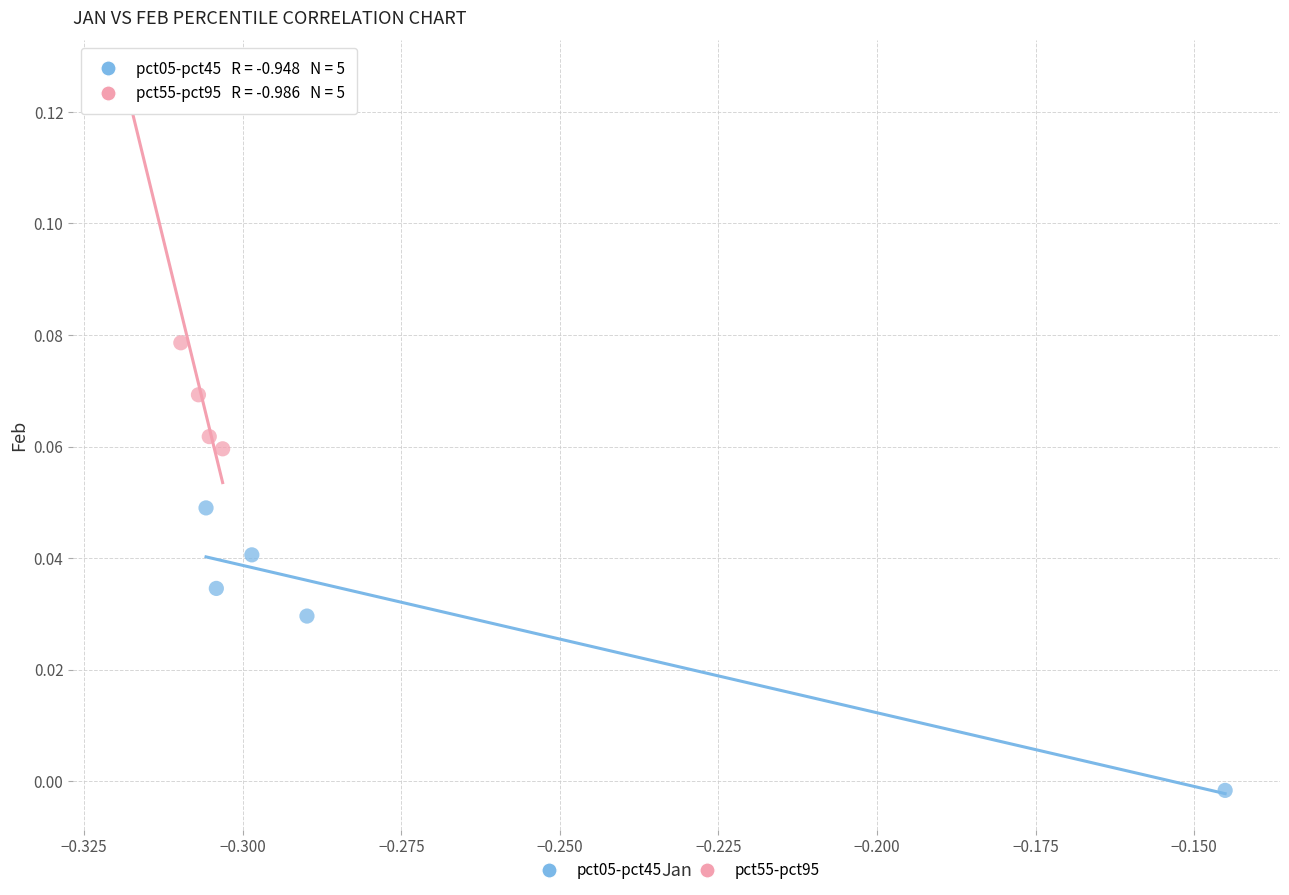

Which series contains the lowest Y value?

pct05-pct45